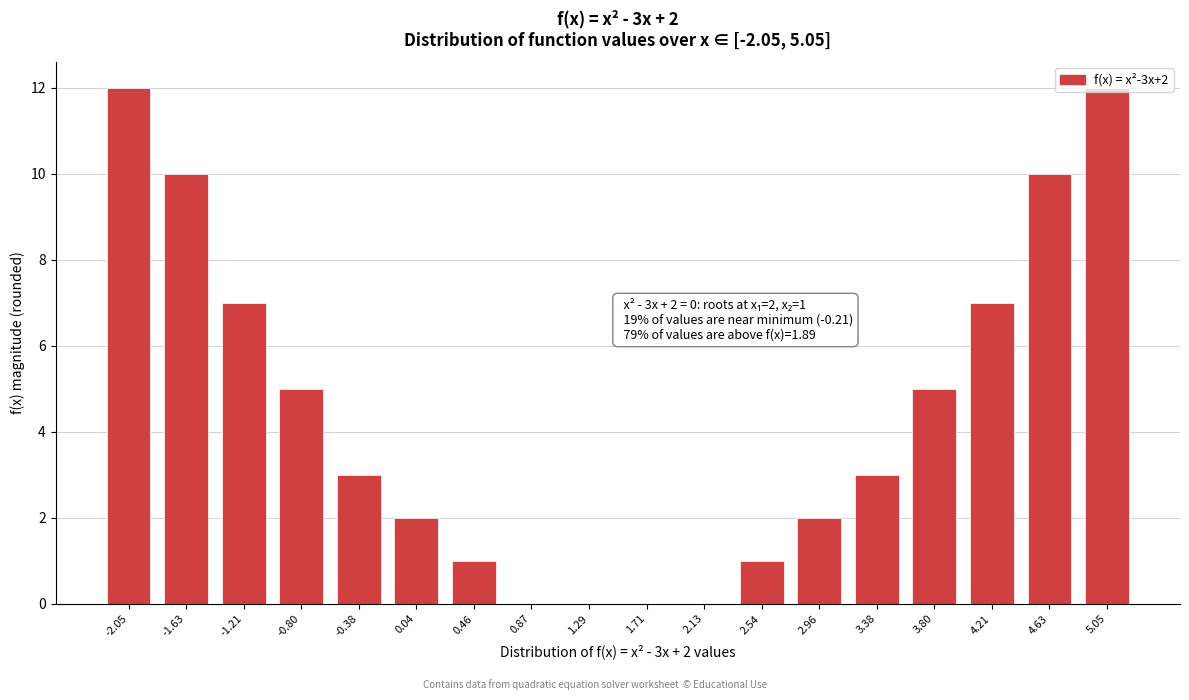

True or false: the data shows 7 at -1.21.

True